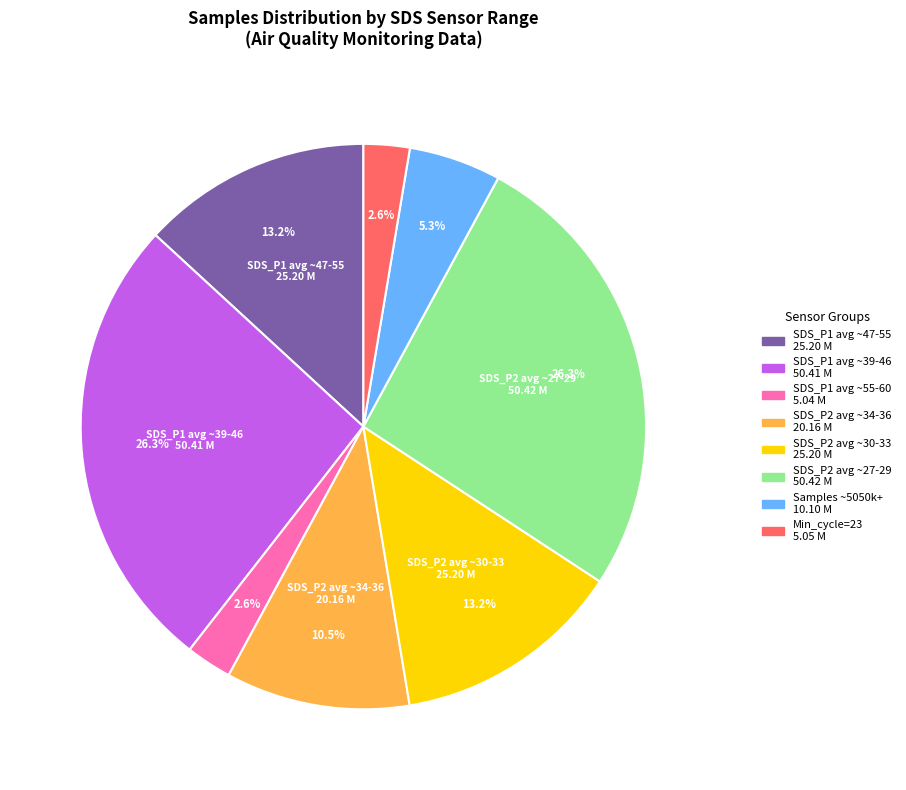

Does any single category account for the majority?

No